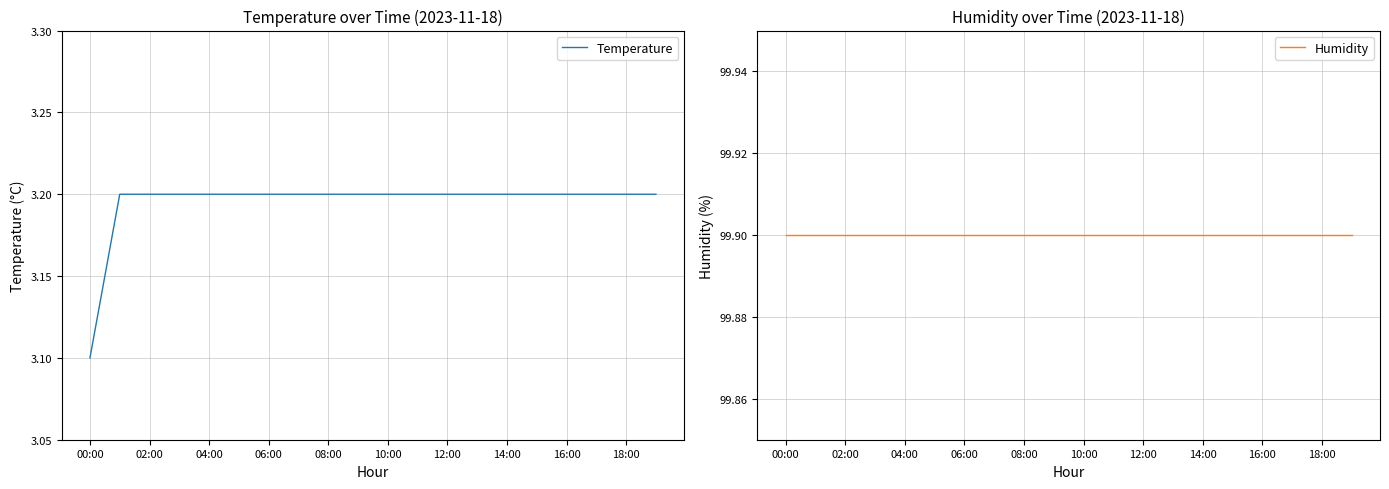

Which category has the lowest value in the Temperature series?

00:00